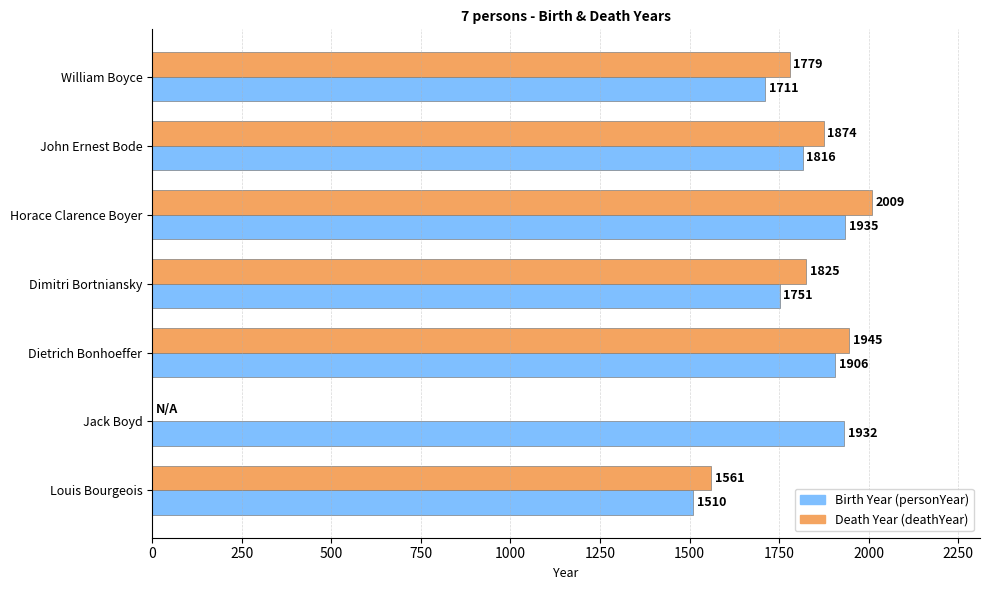

At which category does the chart reach its peak across all series?

Horace Clarence Boyer